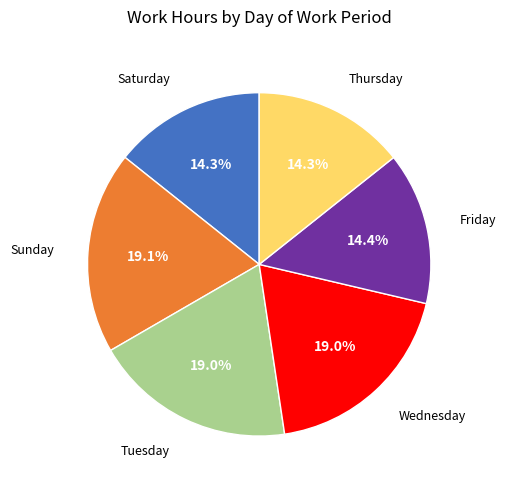

How many slices are in this pie chart?

6